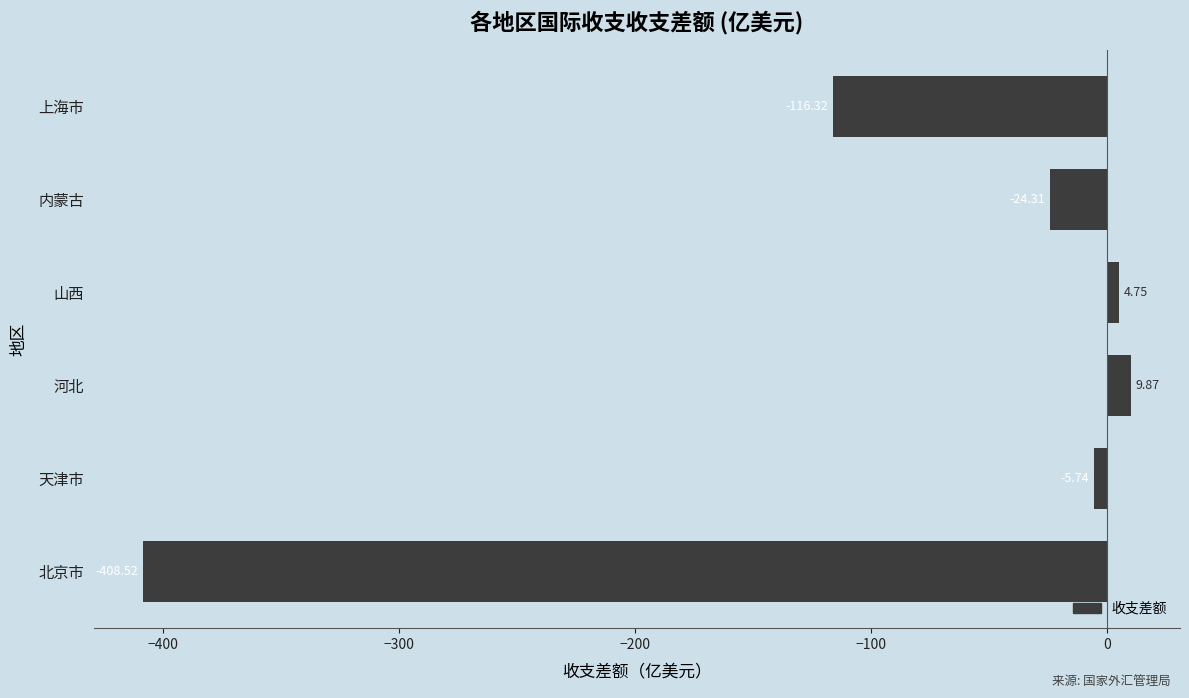

What is the average value?

-90.0